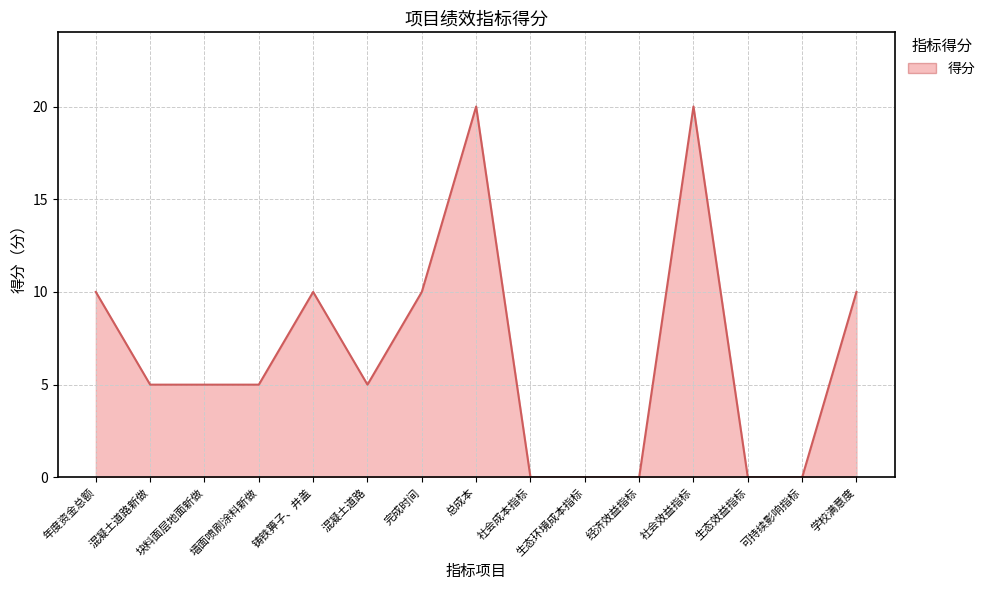

At which label does the data first exceed 5?

年度资金总额